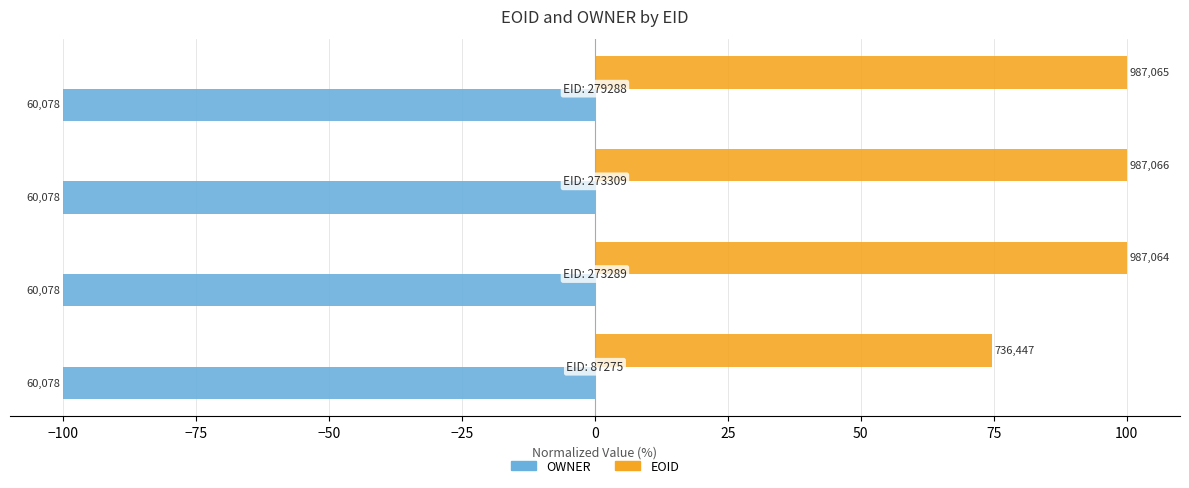

List the series in order of their peak value, highest first.

EOID, OWNER